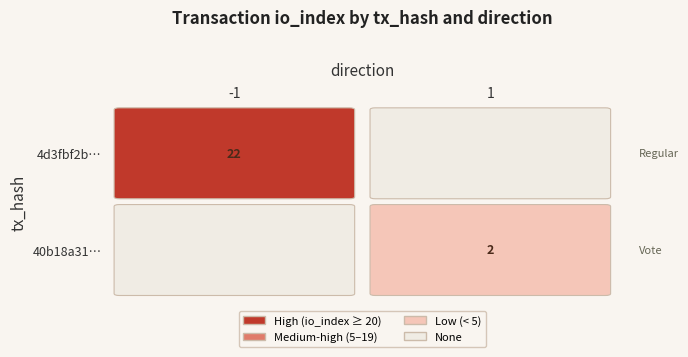

True or false: 4d3fbf2bab51b9802b0be60f59acdd4c1b77fa3 has a value of 22 at io_index.

True